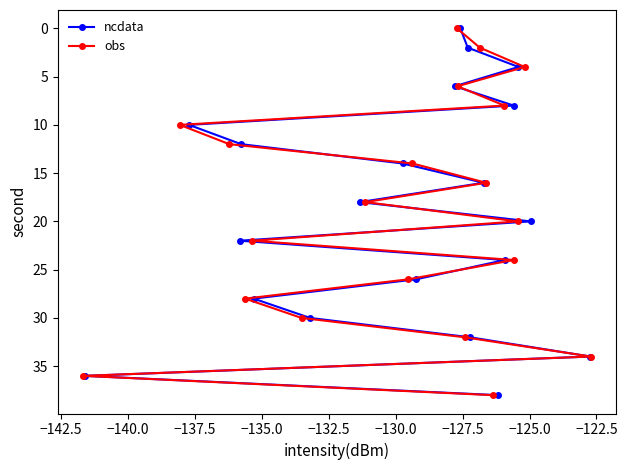

What is the value of the obs point at the 15th from the left?

38